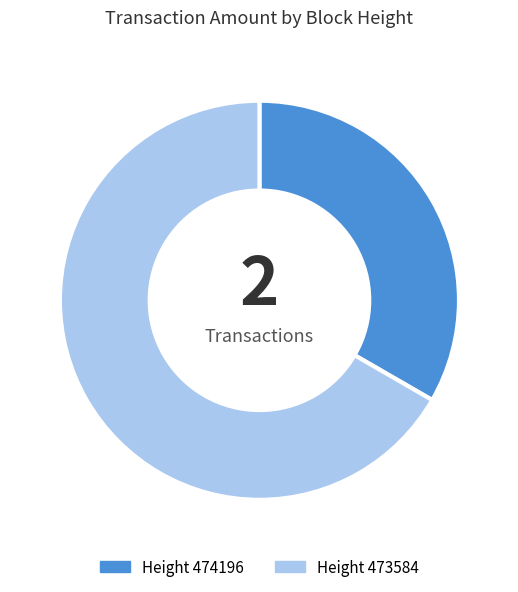

Is there any slice that represents more than half of the pie?

Yes